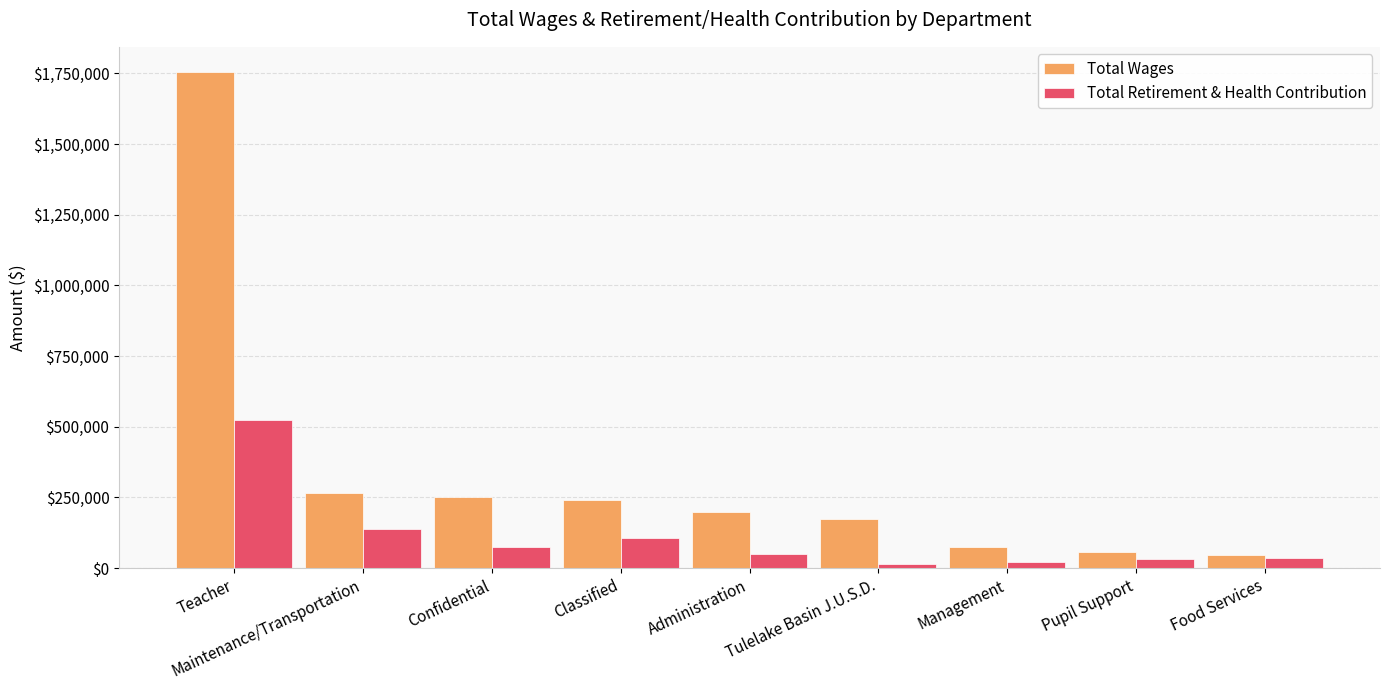

What is the sum of the Total Retirement & Health Contribution values at Pupil Support and Maintenance/Transportation?

168882